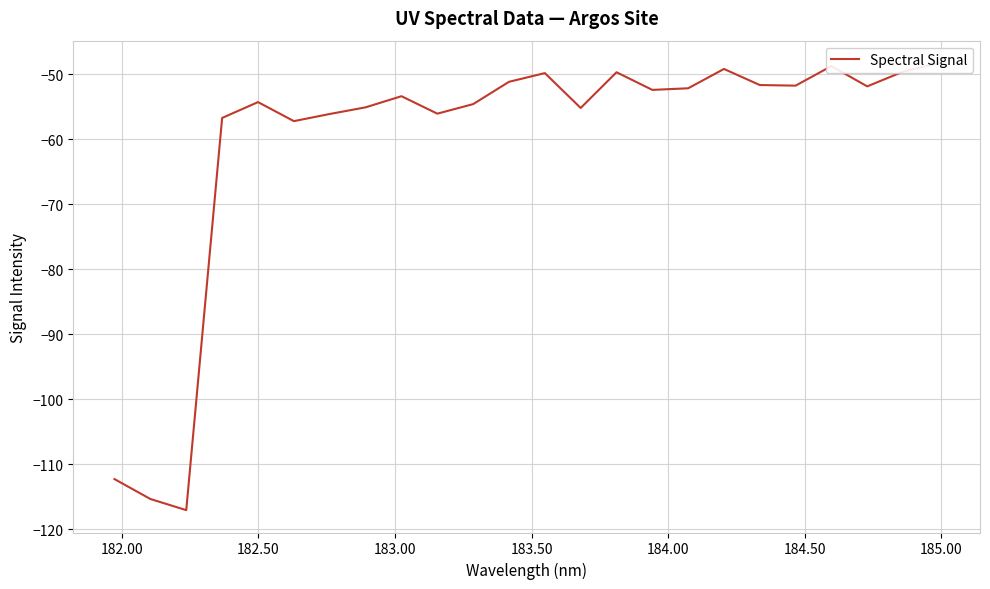

How many values exceed -52?

10